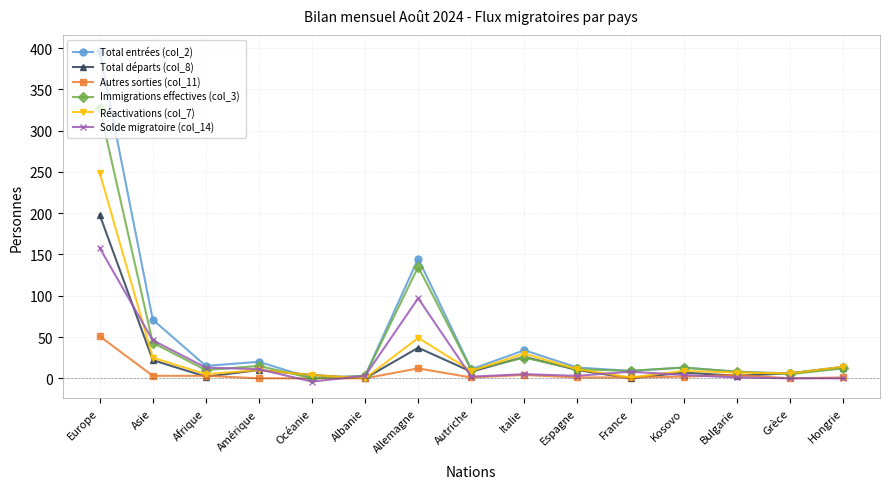

Which series has the largest range (max minus min)?

Total entrées (col_2)